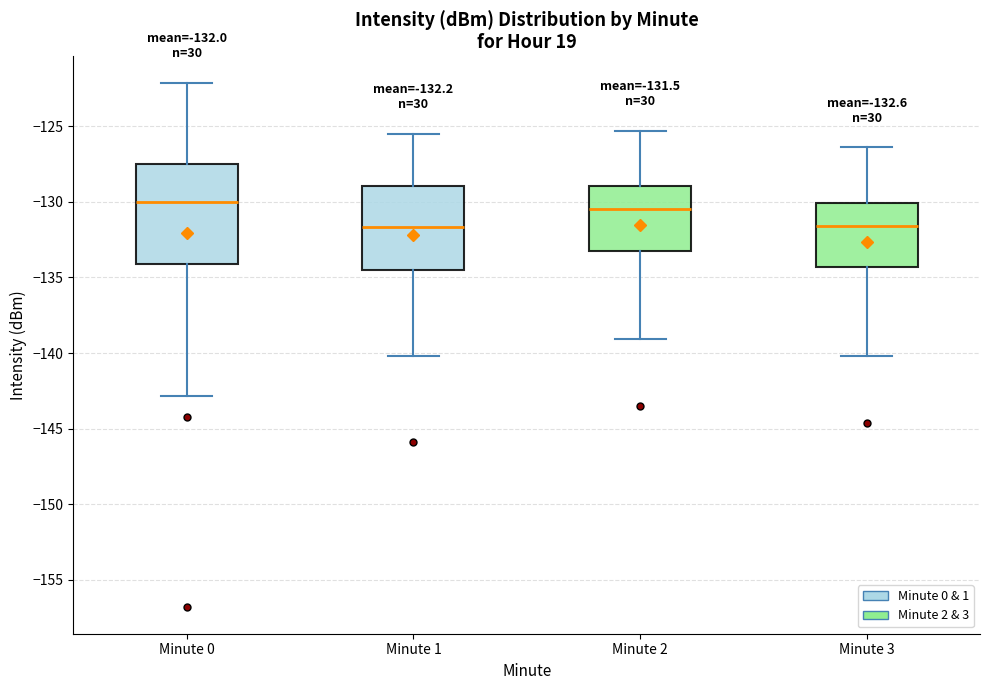

Comparing the boxes themselves (not the whiskers), which one is the tallest?

Minute 0